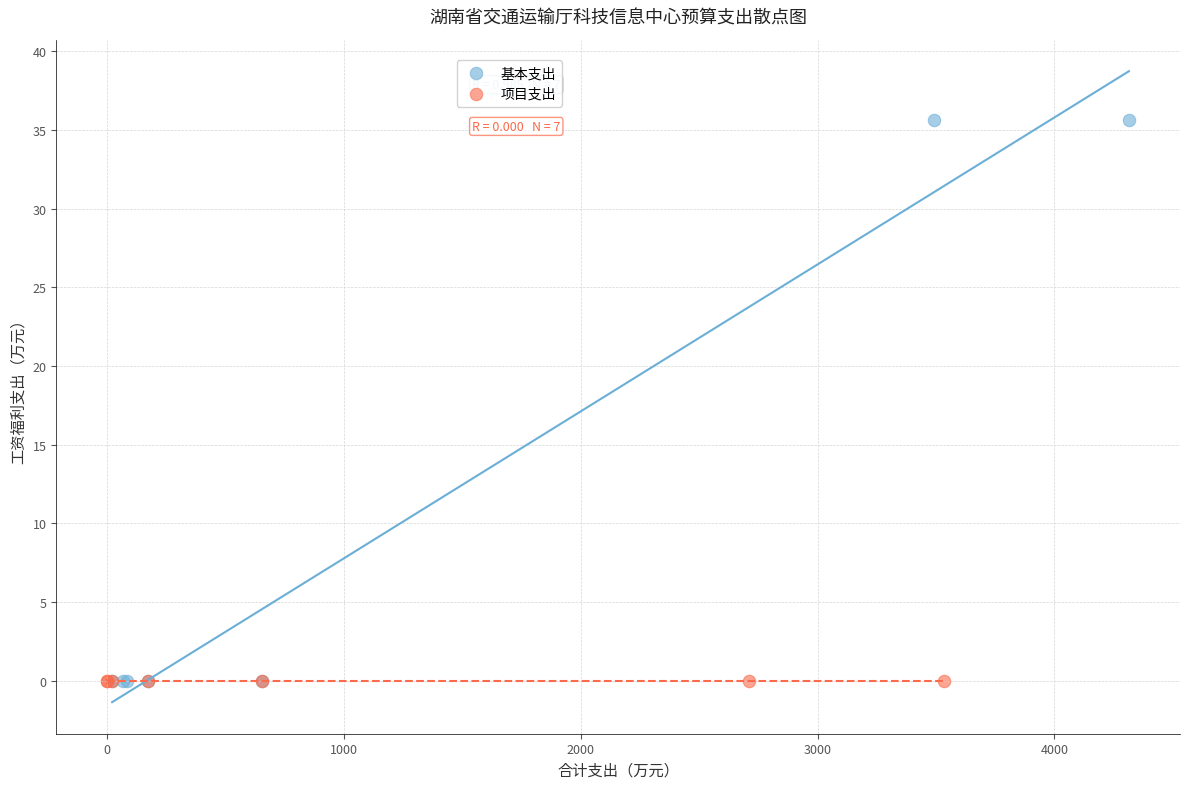

Which series reaches the maximum Y coordinate?

基本支出